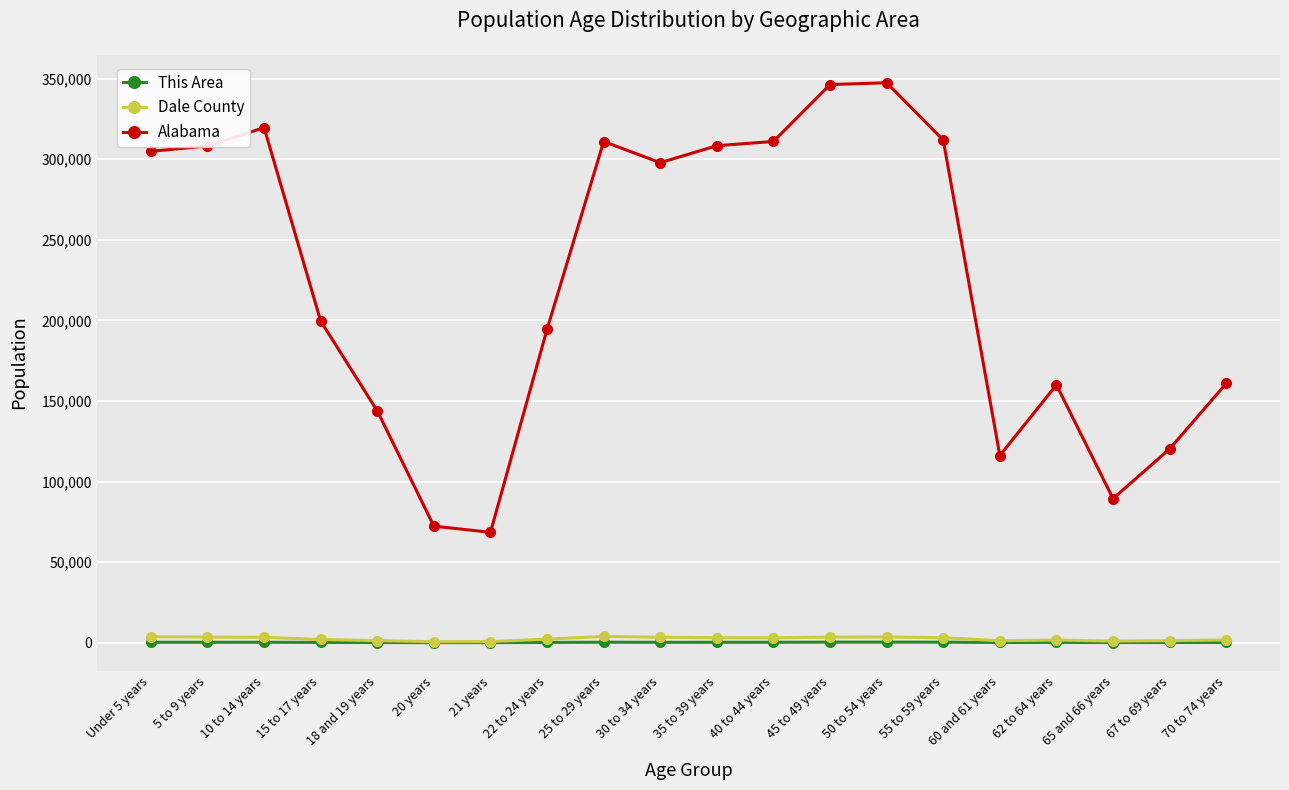

What is the total value across all series at 20 years?

72933